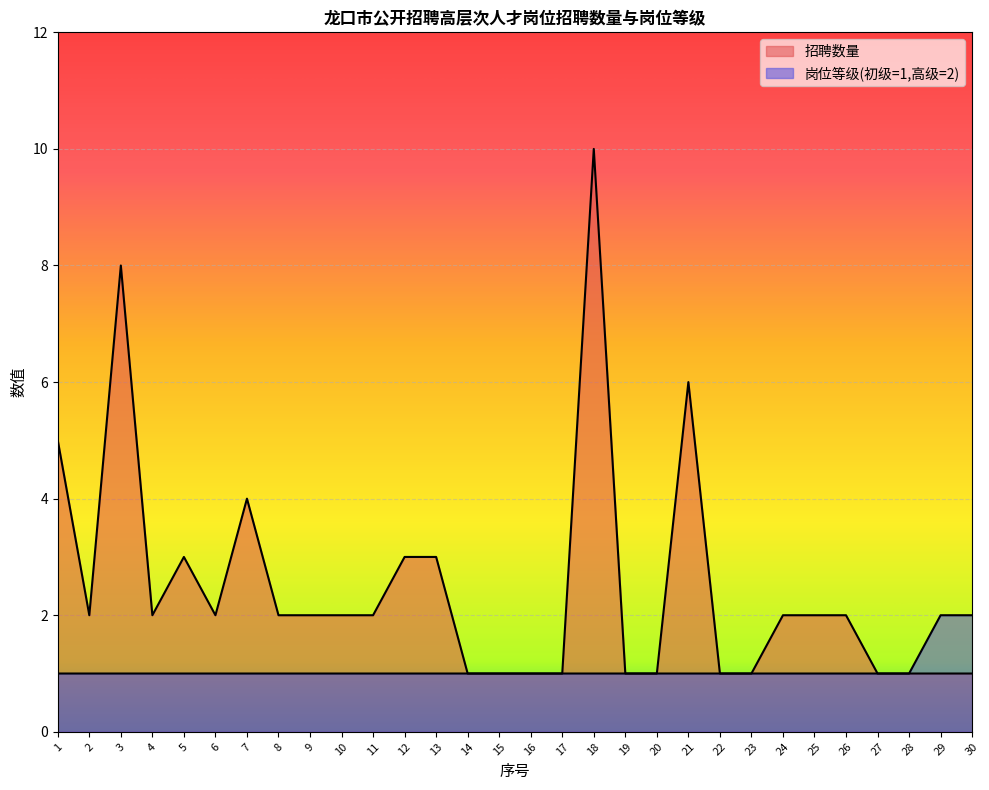

At which category is the sum across all series the highest?

18